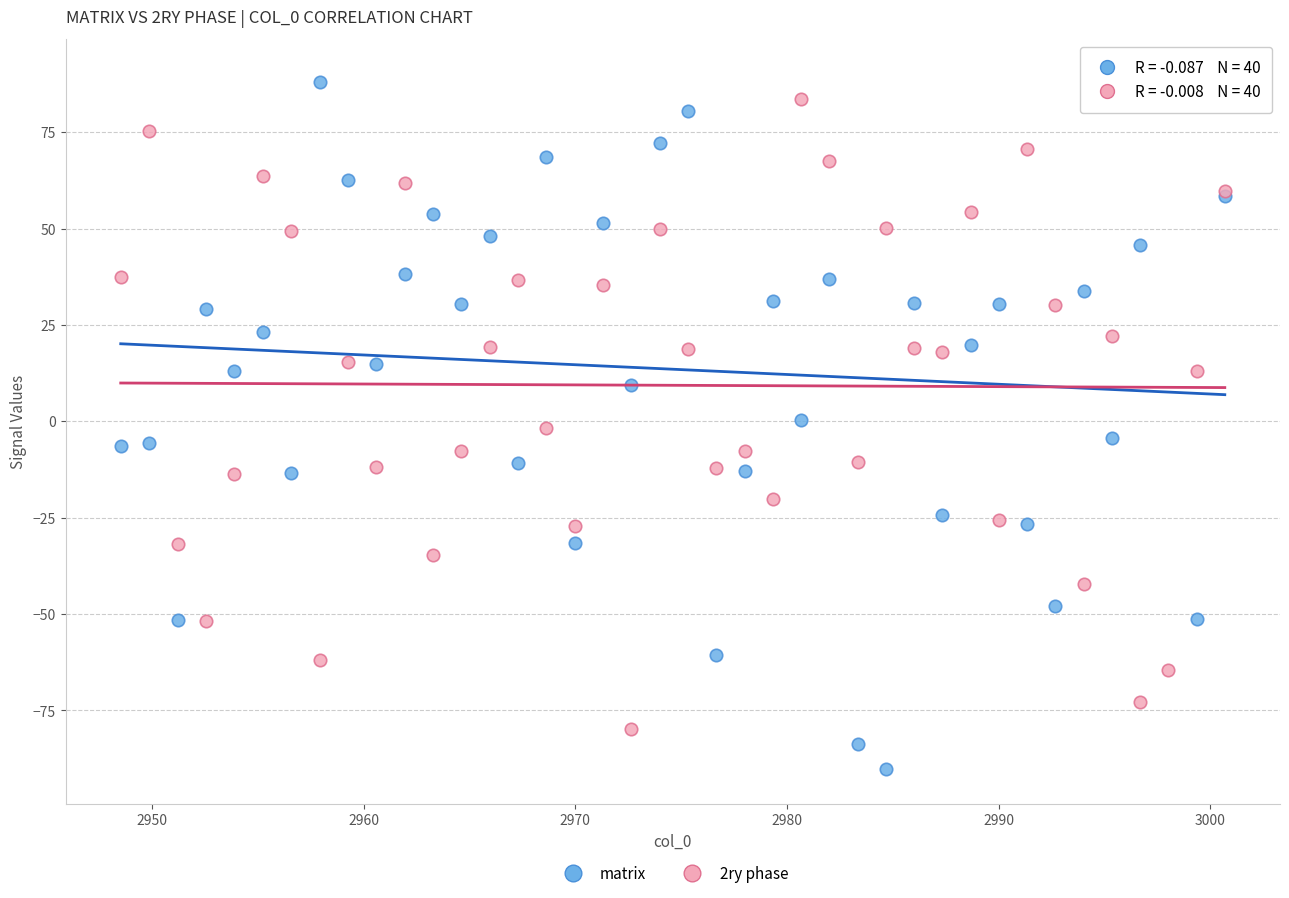

Which series reaches the minimum Y coordinate?

matrix